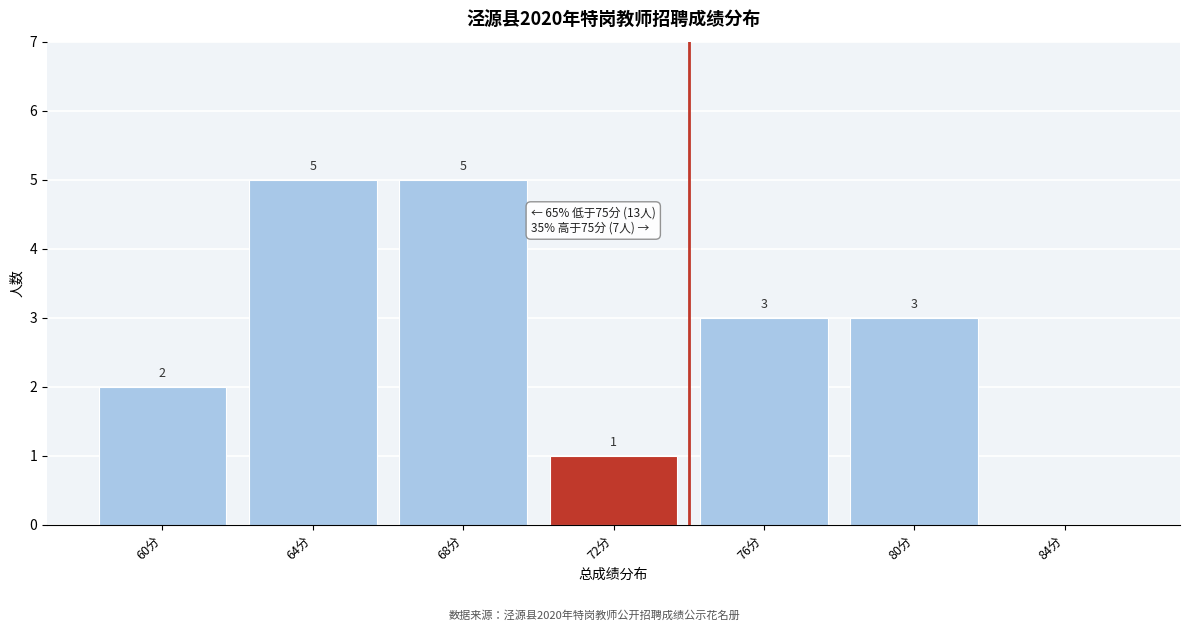

Reading left to right, what are all the values shown in this chart?

60分=2	64分=5	68分=5	72分=1	76分=3	80分=3	84分=0